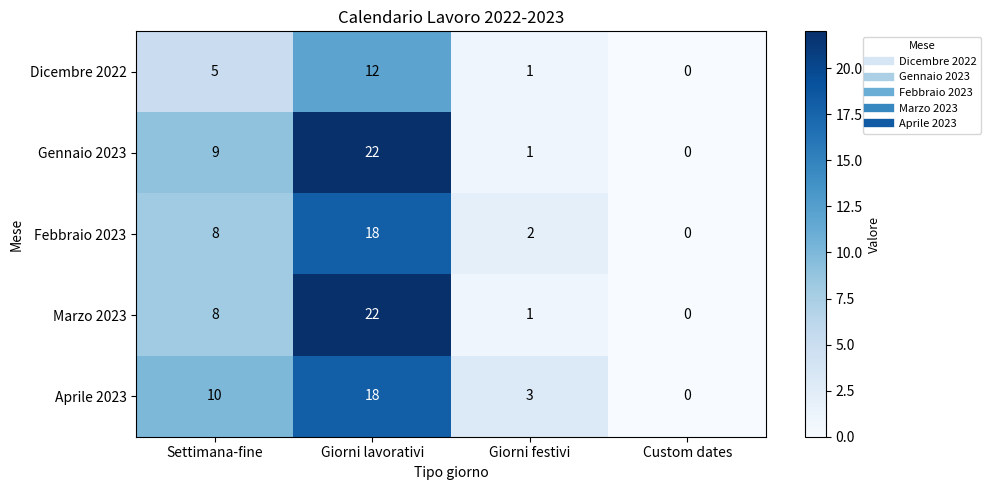

What is the total value across all series at Settimana-fine?

40